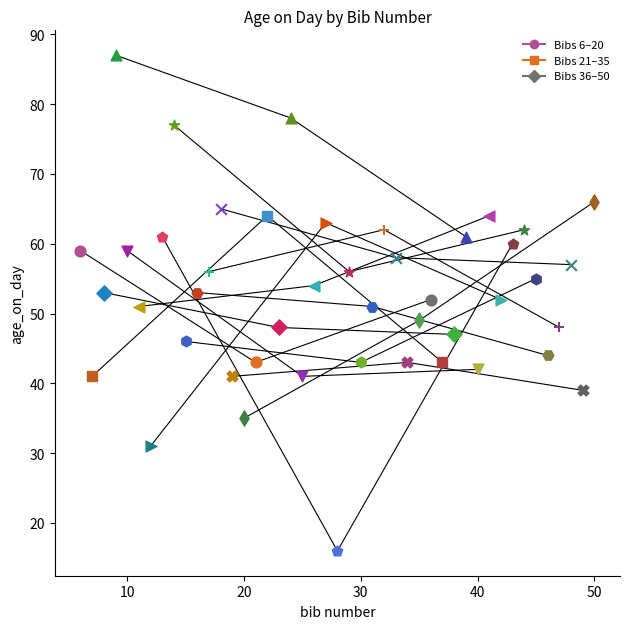

At which category is the sum across all series the highest?

14